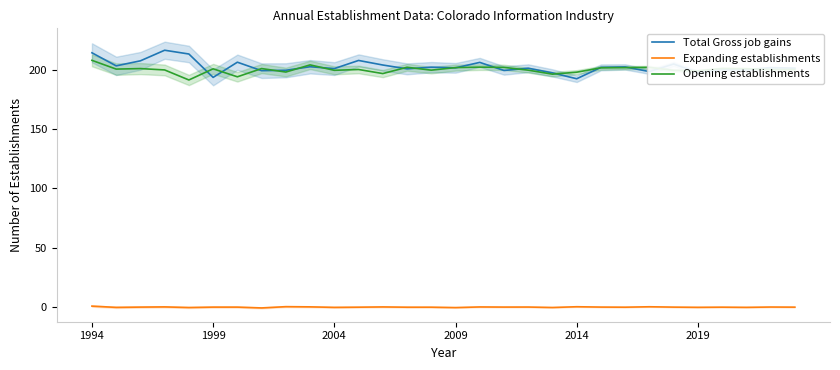

What is the sum of all Expanding establishments values?

-0.1